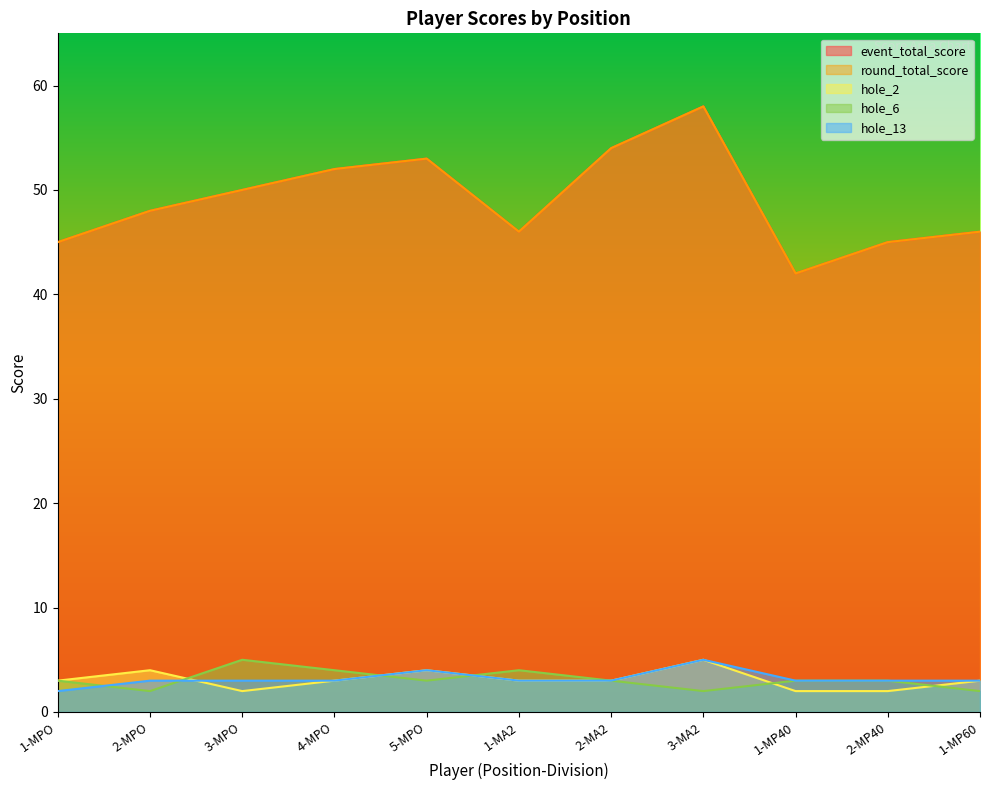

In hole_2, how many points are higher than both neighbors (excluding endpoints)?

3